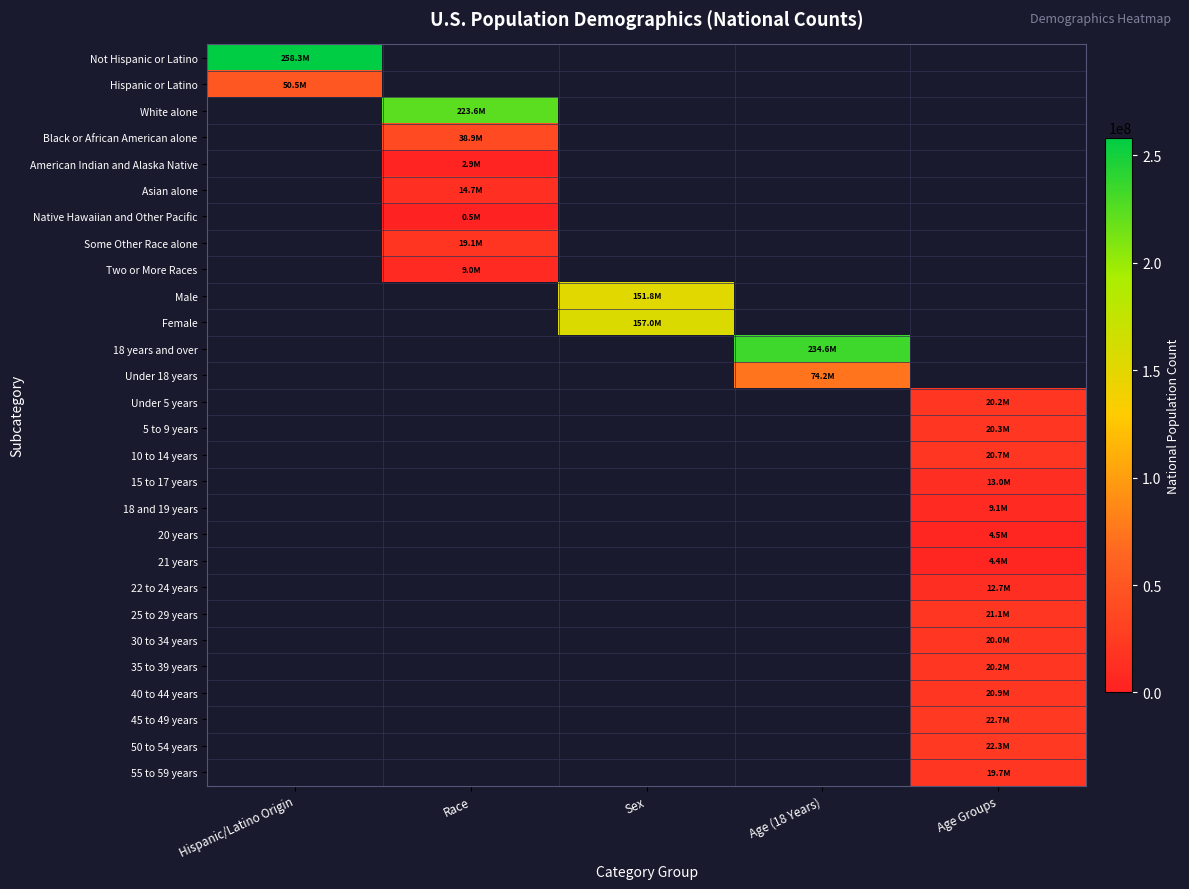

True or false: Not Hispanic or Latino has a value of 258267944.0 at Hispanic/Latino Origin.

True